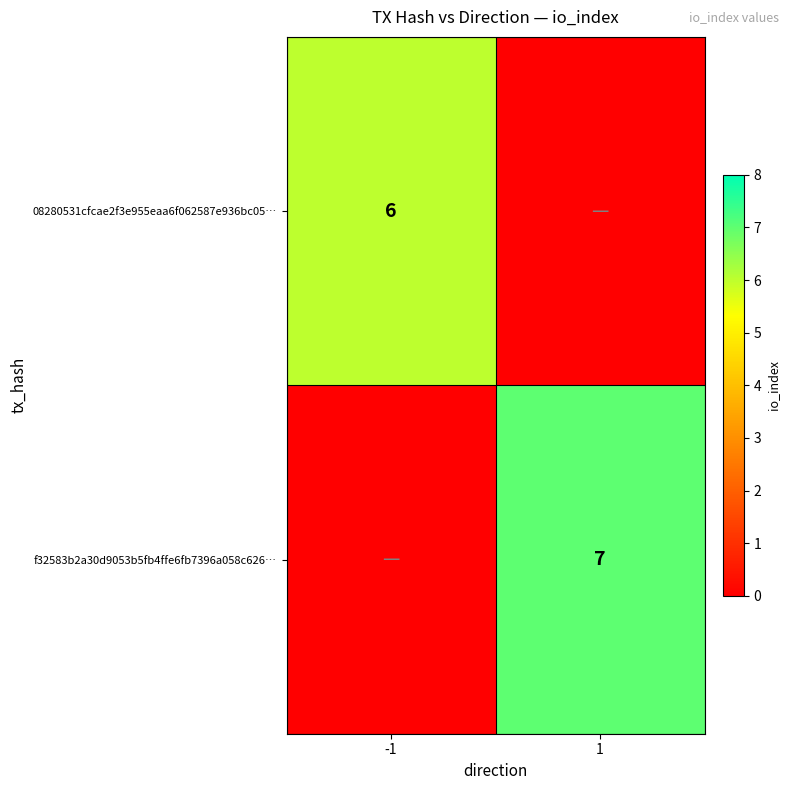

The f32583b2a30d9053b5fb4ffe6fb7396a058c626… series shows 7 at 1. True or false?

True